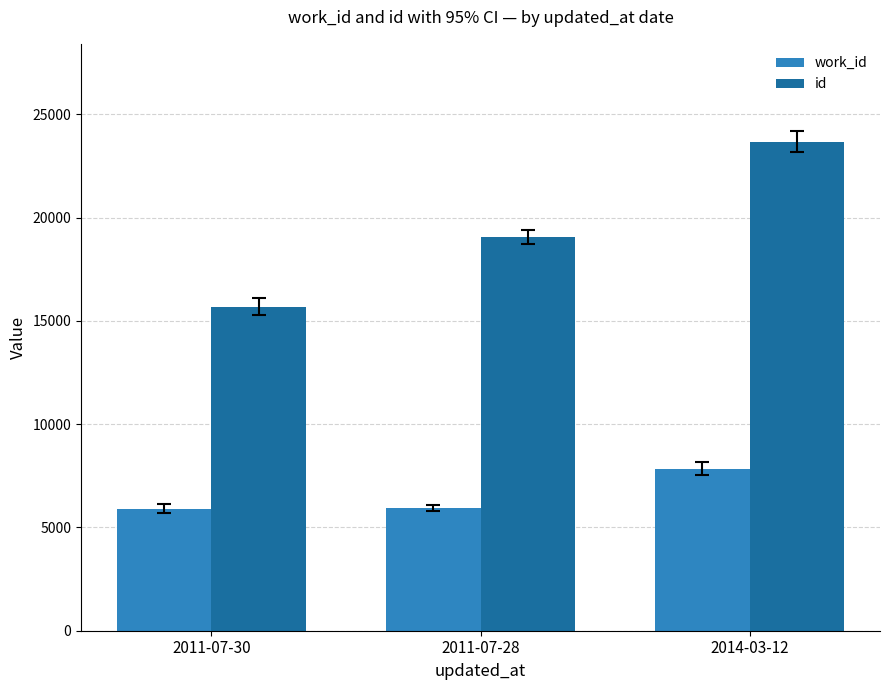

Rank the series by their maximum value, from highest to lowest.

id, work_id